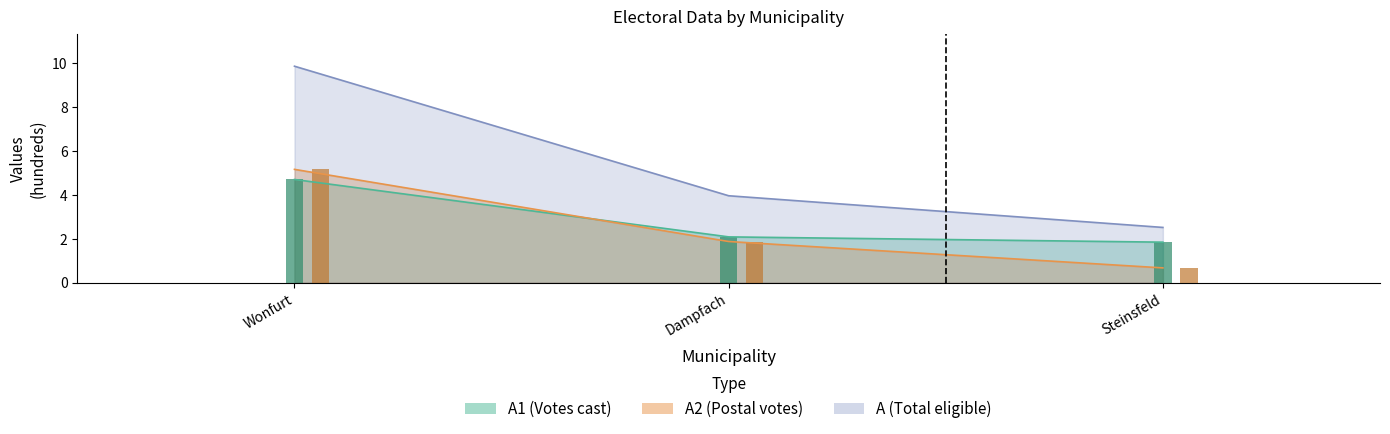

What is the label of the 2nd bar from the right?

Dampfach